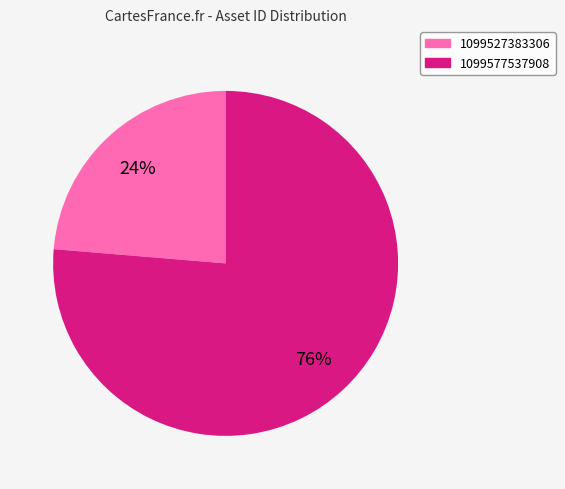

Is there any slice that represents more than half of the pie?

Yes